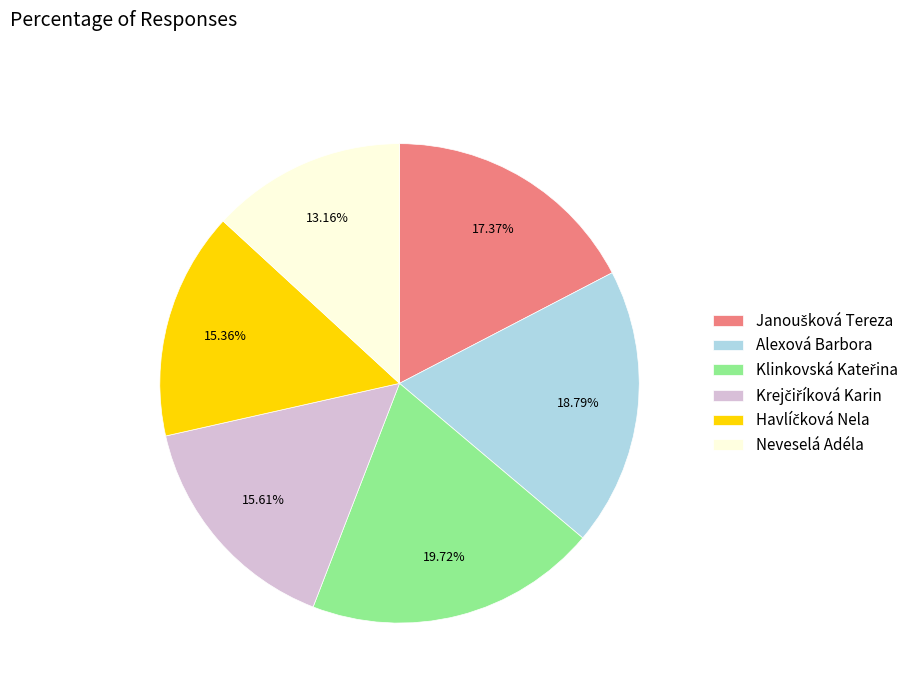

Which category has the smallest portion of the pie?

Neveselá Adéla